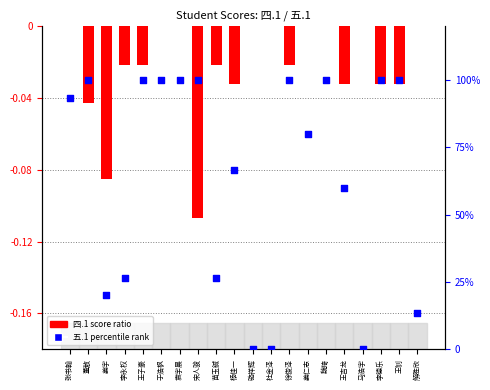

What are all the series names shown in the legend?

四.1 score ratio, 五.1 percentile rank